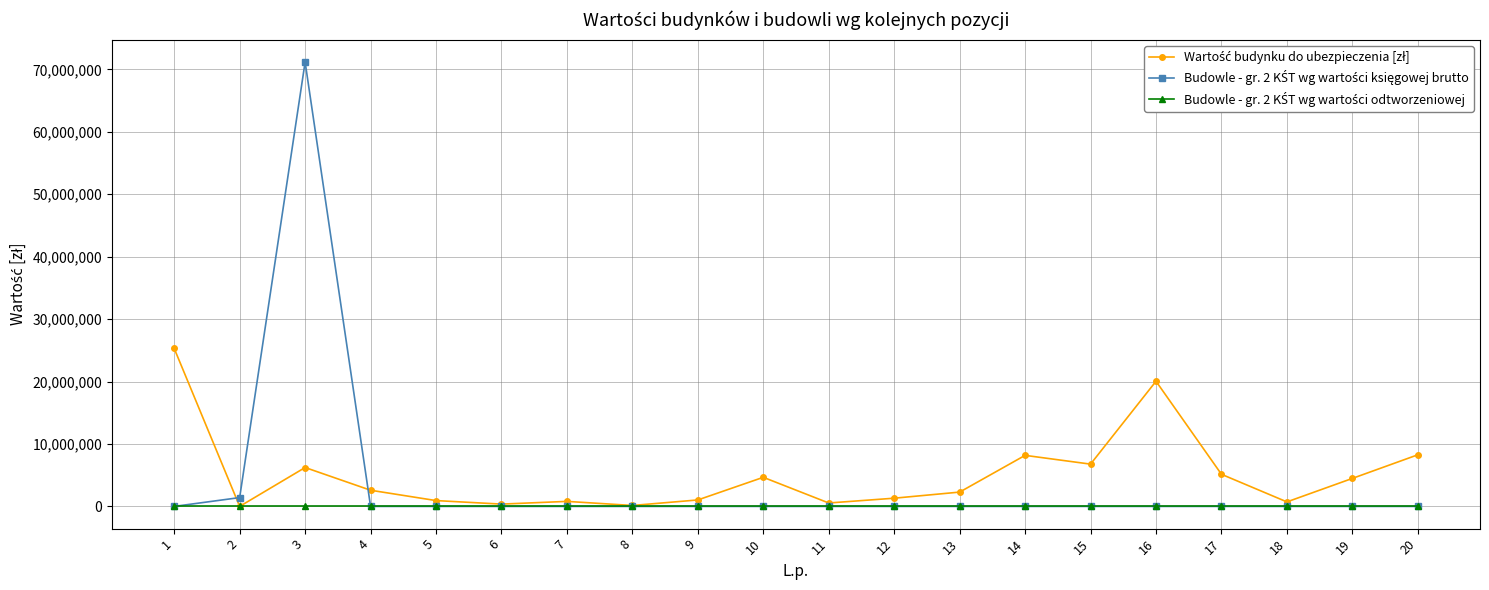

What is the maximum value shown in the chart?

71178488.8